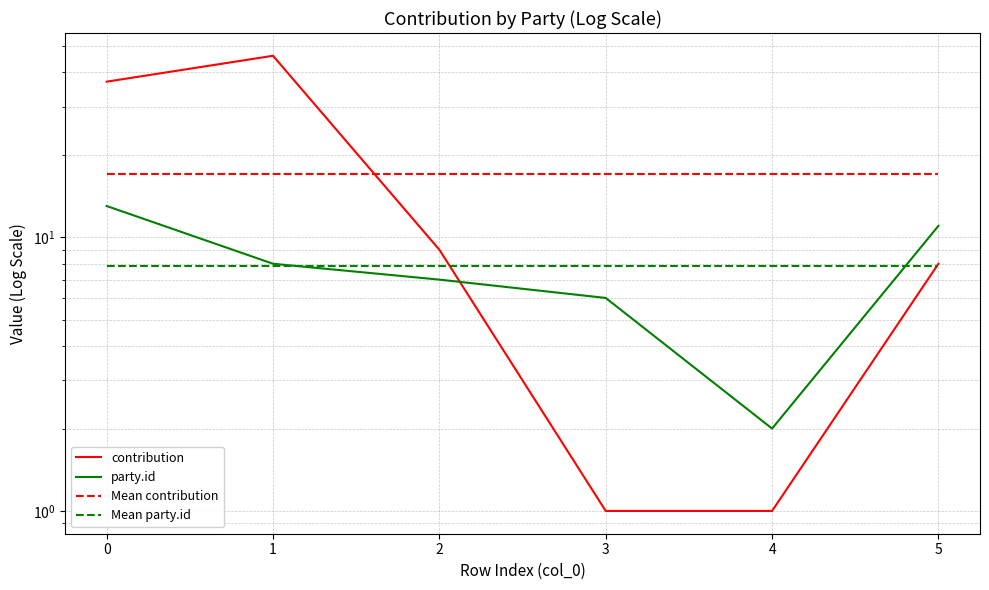

What is the value of the contribution point at the 2nd from the left?

46.0